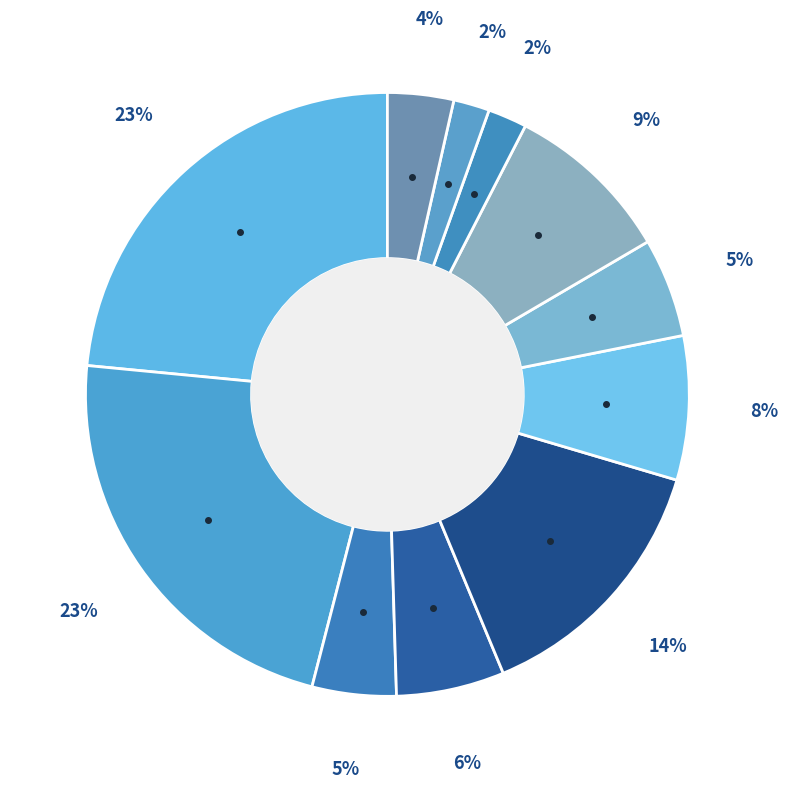

How many segments does this pie chart have?

11